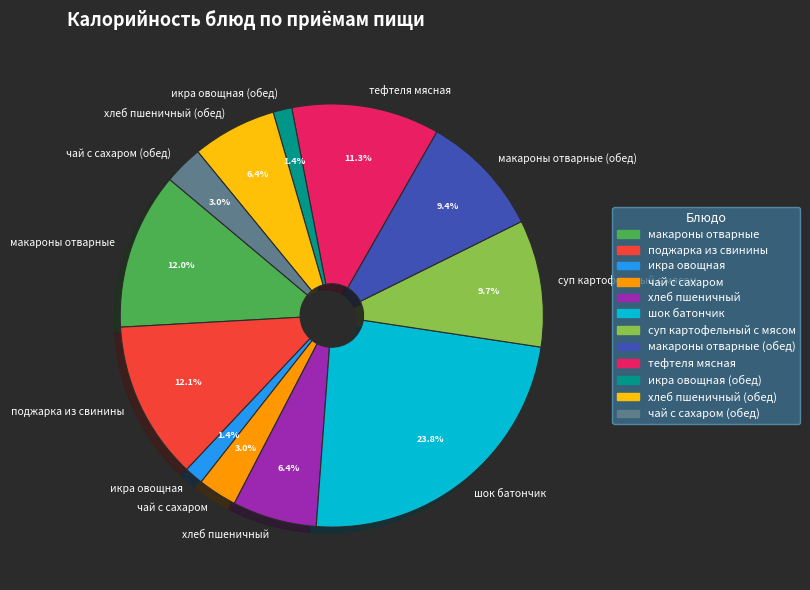

Is it true that макароны отварные (обед) is 15% of the pie?

False